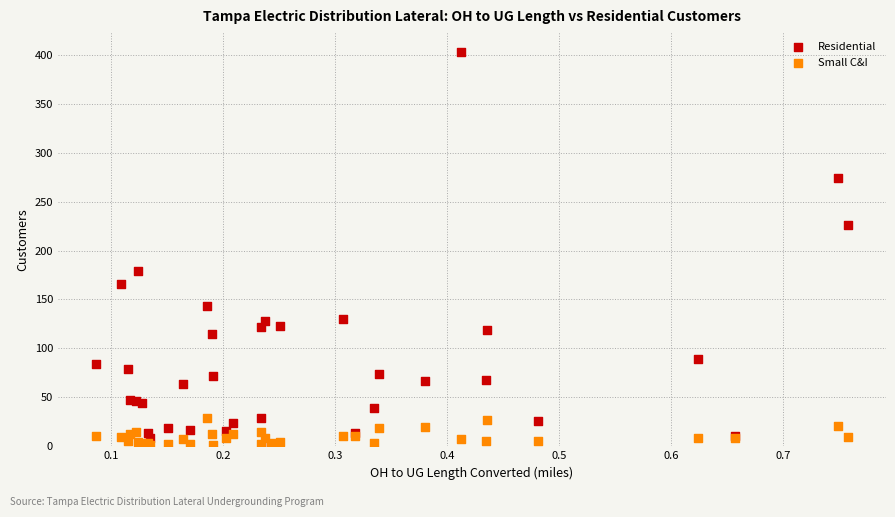

What are all the series names shown in the legend?

Residential, Small C&I